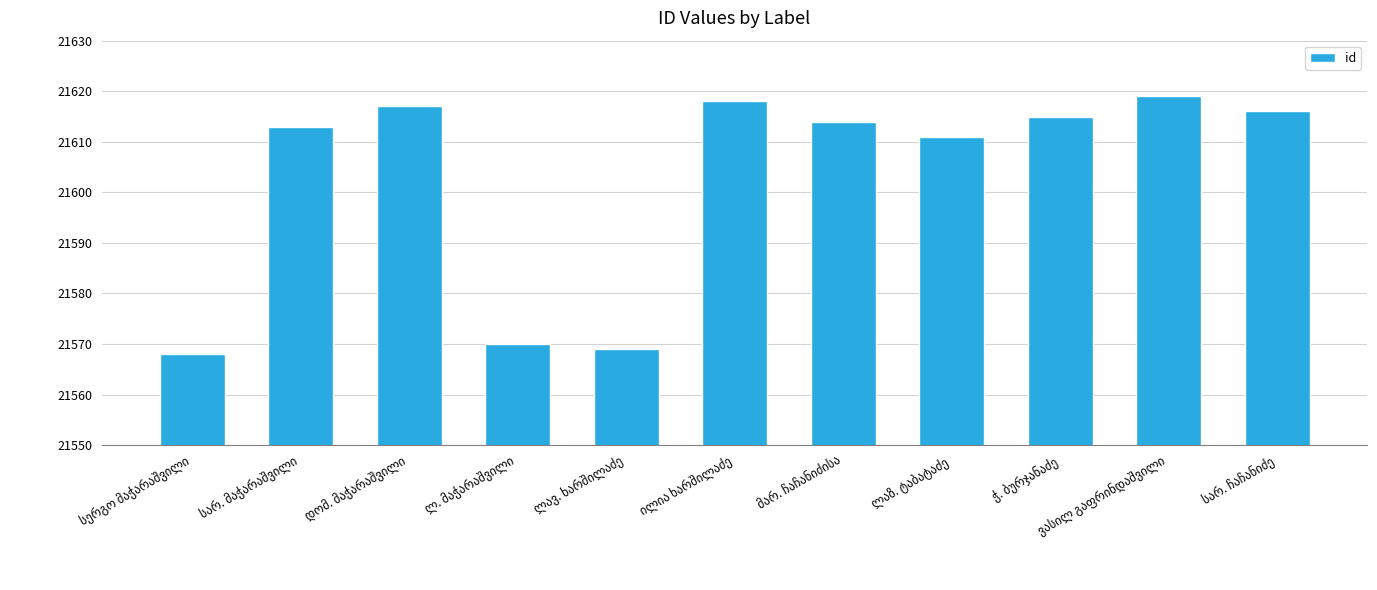

What is the sum of all values?

237630